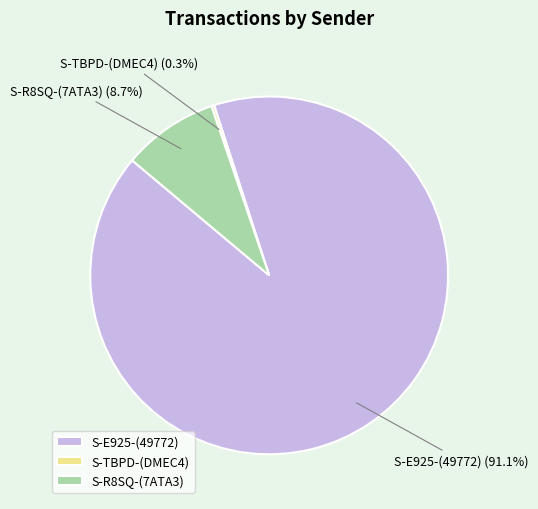

What portion of the pie excludes S-R8SQ-(7ATA3)?

91.3%